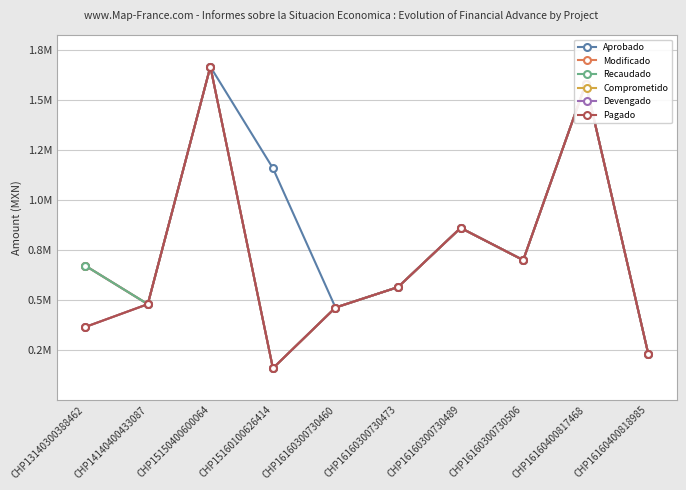

What is the sum of the Aprobado values at CHP14140400433087 and CHP15160100626414?

1639571.1